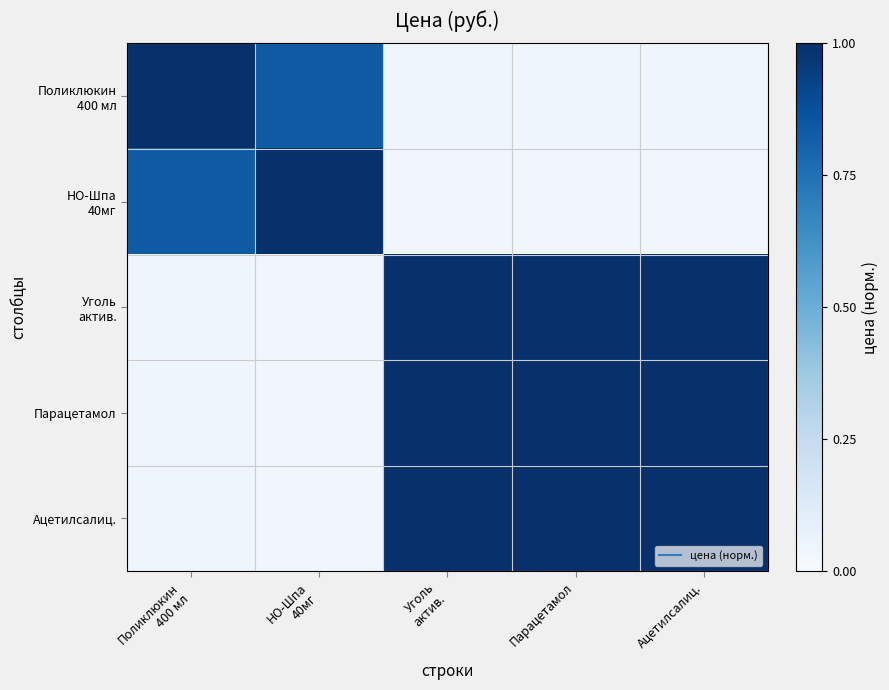

Rank the series at Уголь актив. from highest to lowest value.

Уголь актив., Парацетамол, Ацетилсалиц., Поликлюкин 400 мл, НО-Шпа 40мг